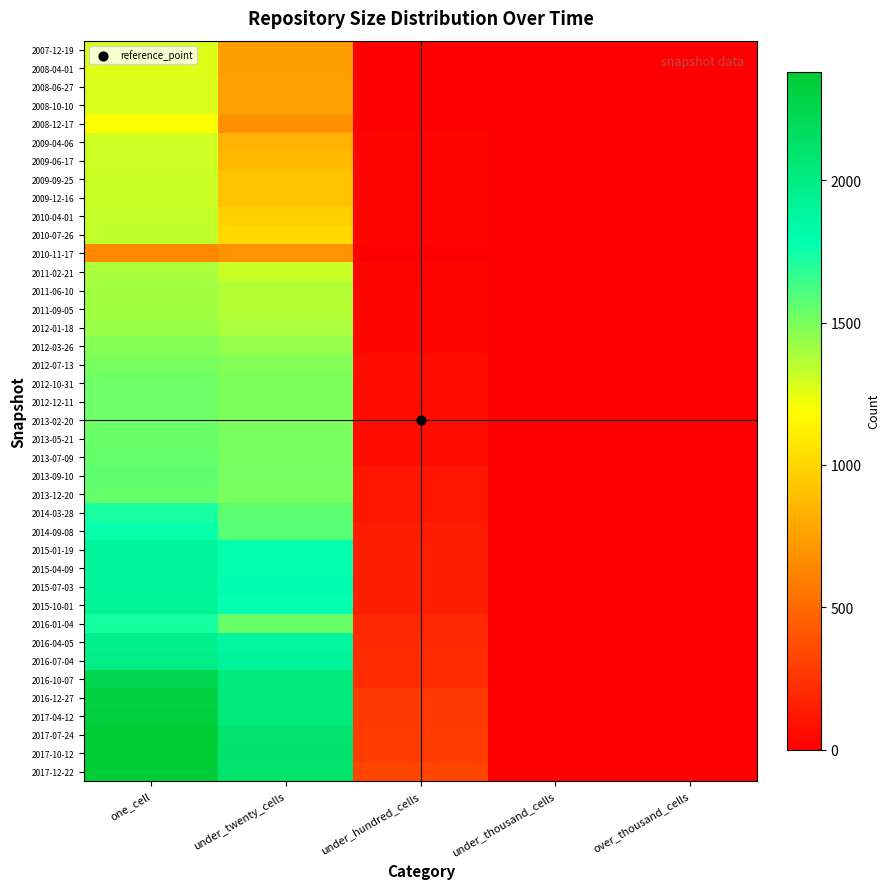

Reading left to right, extract all data points from this chart.

2007-12-19: one_cell=1273	under_twenty_cells=740	under_hundred_cells=0	under_thousand_cells=0	over_thousand_cells=0
2008-04-01: one_cell=1272	under_twenty_cells=742	under_hundred_cells=0	under_thousand_cells=0	over_thousand_cells=0
2008-06-27: one_cell=1277	under_twenty_cells=760	under_hundred_cells=0	under_thousand_cells=0	over_thousand_cells=0
2008-10-10: one_cell=1277	under_twenty_cells=760	under_hundred_cells=0	under_thousand_cells=0	over_thousand_cells=0
2008-12-17: one_cell=1192	under_twenty_cells=677	under_hundred_cells=0	under_thousand_cells=0	over_thousand_cells=0
2009-04-06: one_cell=1308	under_twenty_cells=836	under_hundred_cells=19	under_thousand_cells=0	over_thousand_cells=0
2009-06-17: one_cell=1309	under_twenty_cells=865	under_hundred_cells=19	under_thousand_cells=0	over_thousand_cells=0
2009-09-25: one_cell=1311	under_twenty_cells=917	under_hundred_cells=25	under_thousand_cells=0	over_thousand_cells=0
2009-12-16: one_cell=1314	under_twenty_cells=920	under_hundred_cells=25	under_thousand_cells=0	over_thousand_cells=0
2010-04-01: one_cell=1329	under_twenty_cells=971	under_hundred_cells=25	under_thousand_cells=0	over_thousand_cells=0
2010-07-26: one_cell=1334	under_twenty_cells=1010	under_hundred_cells=25	under_thousand_cells=0	over_thousand_cells=0
2010-11-17: one_cell=641	under_twenty_cells=685	under_hundred_cells=3	under_thousand_cells=0	over_thousand_cells=0
2011-02-21: one_cell=1388	under_twenty_cells=1316	under_hundred_cells=23	under_thousand_cells=0	over_thousand_cells=0
2011-06-10: one_cell=1407	under_twenty_cells=1366	under_hundred_cells=31	under_thousand_cells=0	over_thousand_cells=0
2011-09-05: one_cell=1408	under_twenty_cells=1365	under_hundred_cells=31	under_thousand_cells=0	over_thousand_cells=0
2012-01-18: one_cell=1430	under_twenty_cells=1391	under_hundred_cells=31	under_thousand_cells=0	over_thousand_cells=0
2012-03-26: one_cell=1471	under_twenty_cells=1437	under_hundred_cells=32	under_thousand_cells=0	over_thousand_cells=0
2012-07-13: one_cell=1498	under_twenty_cells=1476	under_hundred_cells=68	under_thousand_cells=0	over_thousand_cells=0
2012-10-31: one_cell=1527	under_twenty_cells=1490	under_hundred_cells=65	under_thousand_cells=0	over_thousand_cells=0
2012-12-11: one_cell=1528	under_twenty_cells=1489	under_hundred_cells=65	under_thousand_cells=0	over_thousand_cells=0
2013-02-20: one_cell=1526	under_twenty_cells=1491	under_hundred_cells=65	under_thousand_cells=0	over_thousand_cells=0
2013-05-21: one_cell=1539	under_twenty_cells=1500	under_hundred_cells=65	under_thousand_cells=0	over_thousand_cells=0
2013-07-09: one_cell=1549	under_twenty_cells=1502	under_hundred_cells=65	under_thousand_cells=0	over_thousand_cells=0
2013-09-10: one_cell=1566	under_twenty_cells=1508	under_hundred_cells=107	under_thousand_cells=0	over_thousand_cells=0
2013-12-20: one_cell=1546	under_twenty_cells=1504	under_hundred_cells=107	under_thousand_cells=0	over_thousand_cells=0
2014-03-28: one_cell=1725	under_twenty_cells=1569	under_hundred_cells=108	under_thousand_cells=0	over_thousand_cells=0
2014-09-08: one_cell=1758	under_twenty_cells=1587	under_hundred_cells=134	under_thousand_cells=0	over_thousand_cells=0
2015-01-19: one_cell=1892	under_twenty_cells=1769	under_hundred_cells=143	under_thousand_cells=0	over_thousand_cells=0
2015-04-09: one_cell=1890	under_twenty_cells=1773	under_hundred_cells=144	under_thousand_cells=0	over_thousand_cells=0
2015-07-03: one_cell=1891	under_twenty_cells=1803	under_hundred_cells=145	under_thousand_cells=0	over_thousand_cells=0
2015-10-01: one_cell=1921	under_twenty_cells=1771	under_hundred_cells=141	under_thousand_cells=0	over_thousand_cells=0
2016-01-04: one_cell=1735	under_twenty_cells=1536	under_hundred_cells=189	under_thousand_cells=0	over_thousand_cells=0
2016-04-05: one_cell=1961	under_twenty_cells=1876	under_hundred_cells=201	under_thousand_cells=0	over_thousand_cells=0
2016-07-04: one_cell=1984	under_twenty_cells=1903	under_hundred_cells=205	under_thousand_cells=0	over_thousand_cells=0
2016-10-07: one_cell=2250	under_twenty_cells=2032	under_hundred_cells=212	under_thousand_cells=0	over_thousand_cells=0
2016-12-27: one_cell=2301	under_twenty_cells=2018	under_hundred_cells=272	under_thousand_cells=0	over_thousand_cells=0
2017-04-12: one_cell=2329	under_twenty_cells=2028	under_hundred_cells=272	under_thousand_cells=0	over_thousand_cells=0
2017-07-24: one_cell=2377	under_twenty_cells=2108	under_hundred_cells=282	under_thousand_cells=0	over_thousand_cells=0
2017-10-12: one_cell=2380	under_twenty_cells=2113	under_hundred_cells=283	under_thousand_cells=0	over_thousand_cells=0
2017-12-22: one_cell=2357	under_twenty_cells=2102	under_hundred_cells=329	under_thousand_cells=0	over_thousand_cells=0